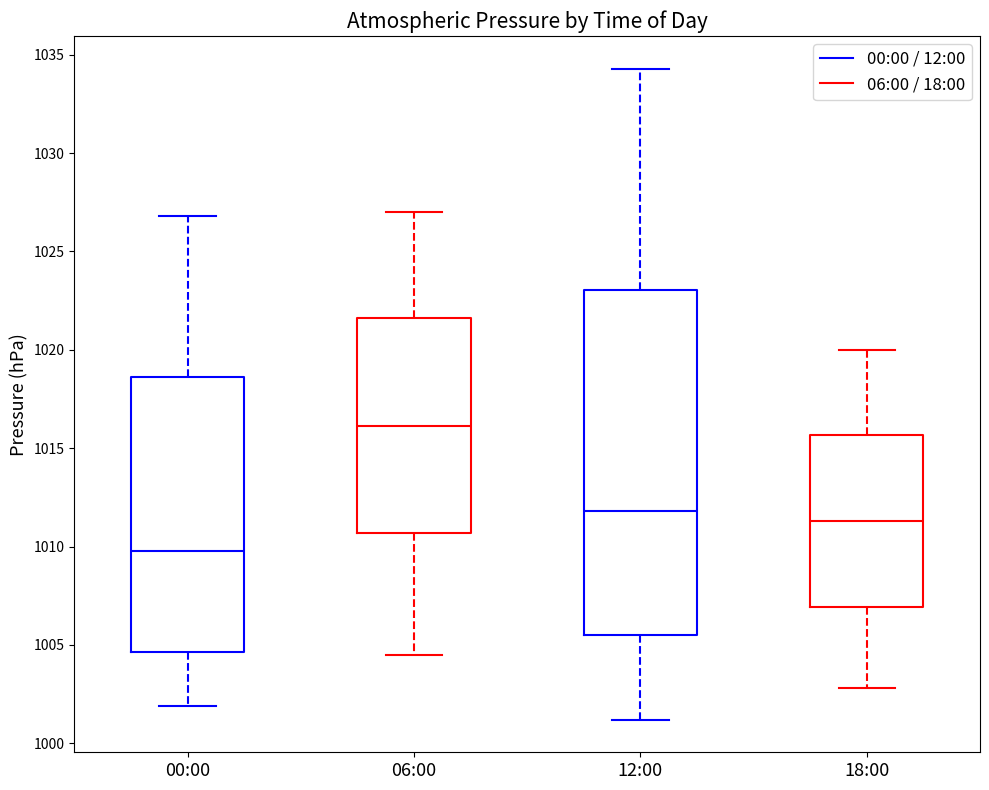

Where is the upper edge of the box for 18:00 on the y-axis? The values are not printed on the chart, so give them approximately, as read against the axis.

1015.5